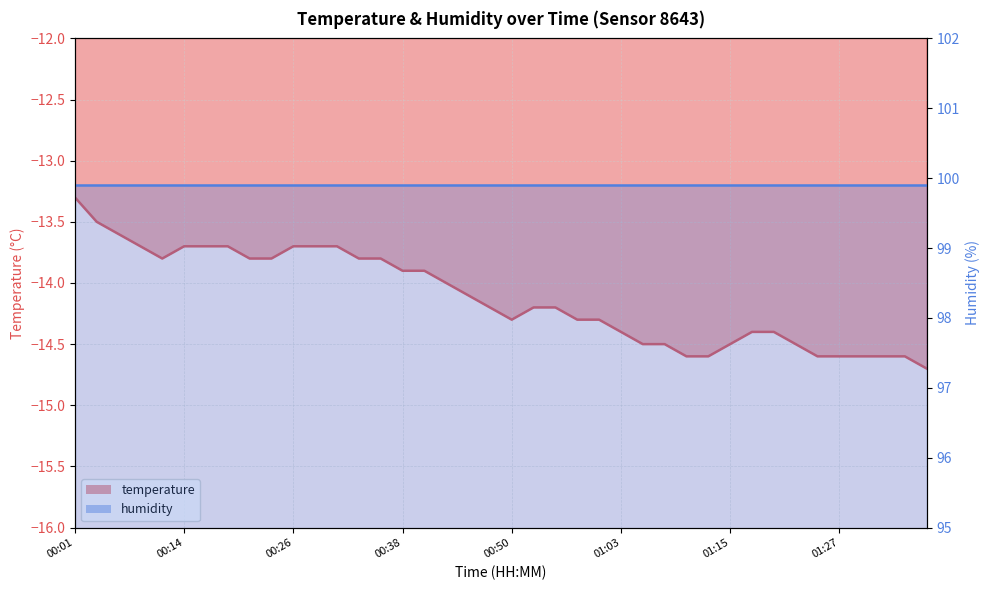

The value at 01:12 is -14.6. True or false?

True